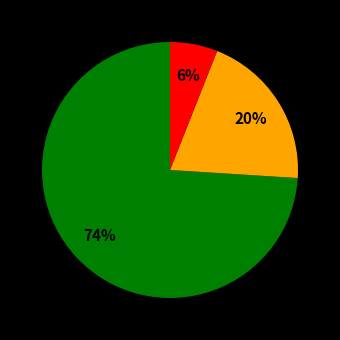

To the nearest percent, what is the difference between the largest and smallest slice percentages?

68%